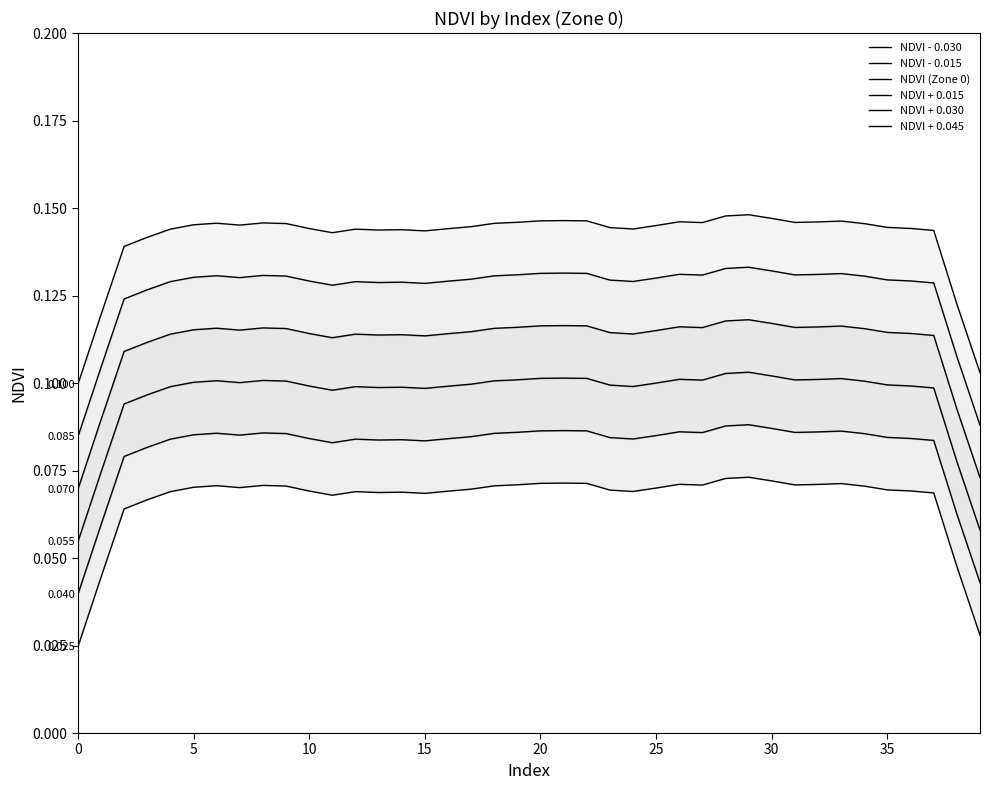

True or false: NDVI + 0.045 has more than 0 interior local peaks.

True